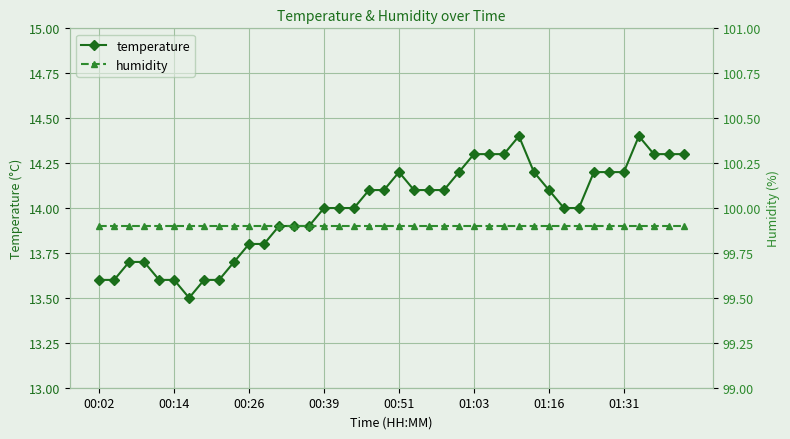

Which has a higher value, 13 or 31?

31